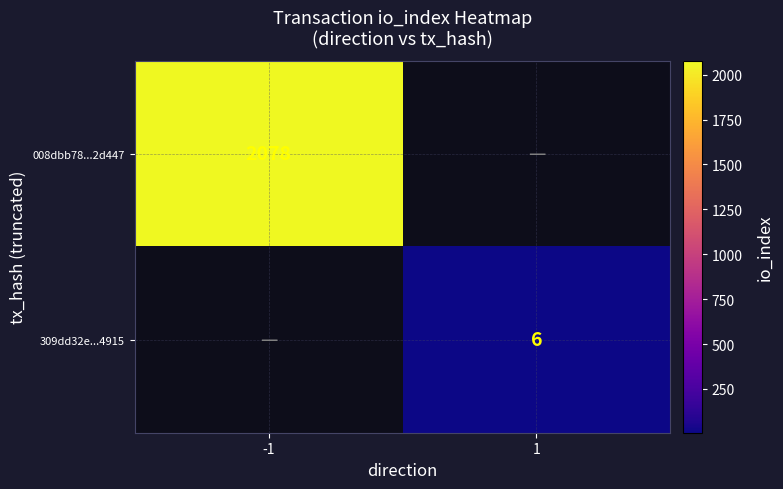

The 309dd32e...4915 series shows 9.1 at 1. True or false?

False